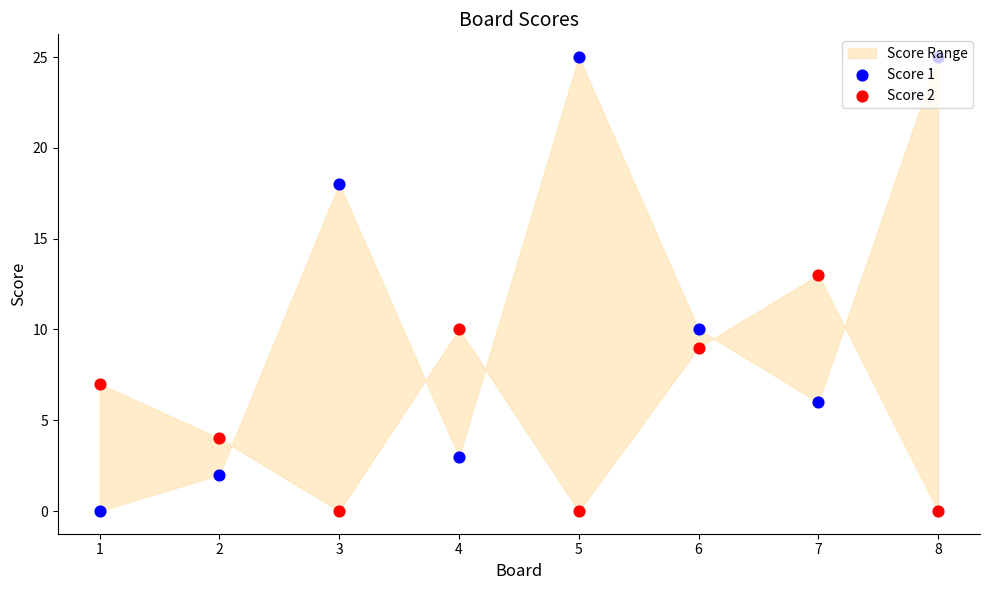

Is the value of Score 2 at 7 greater than the value of Score 1 at 3?

No